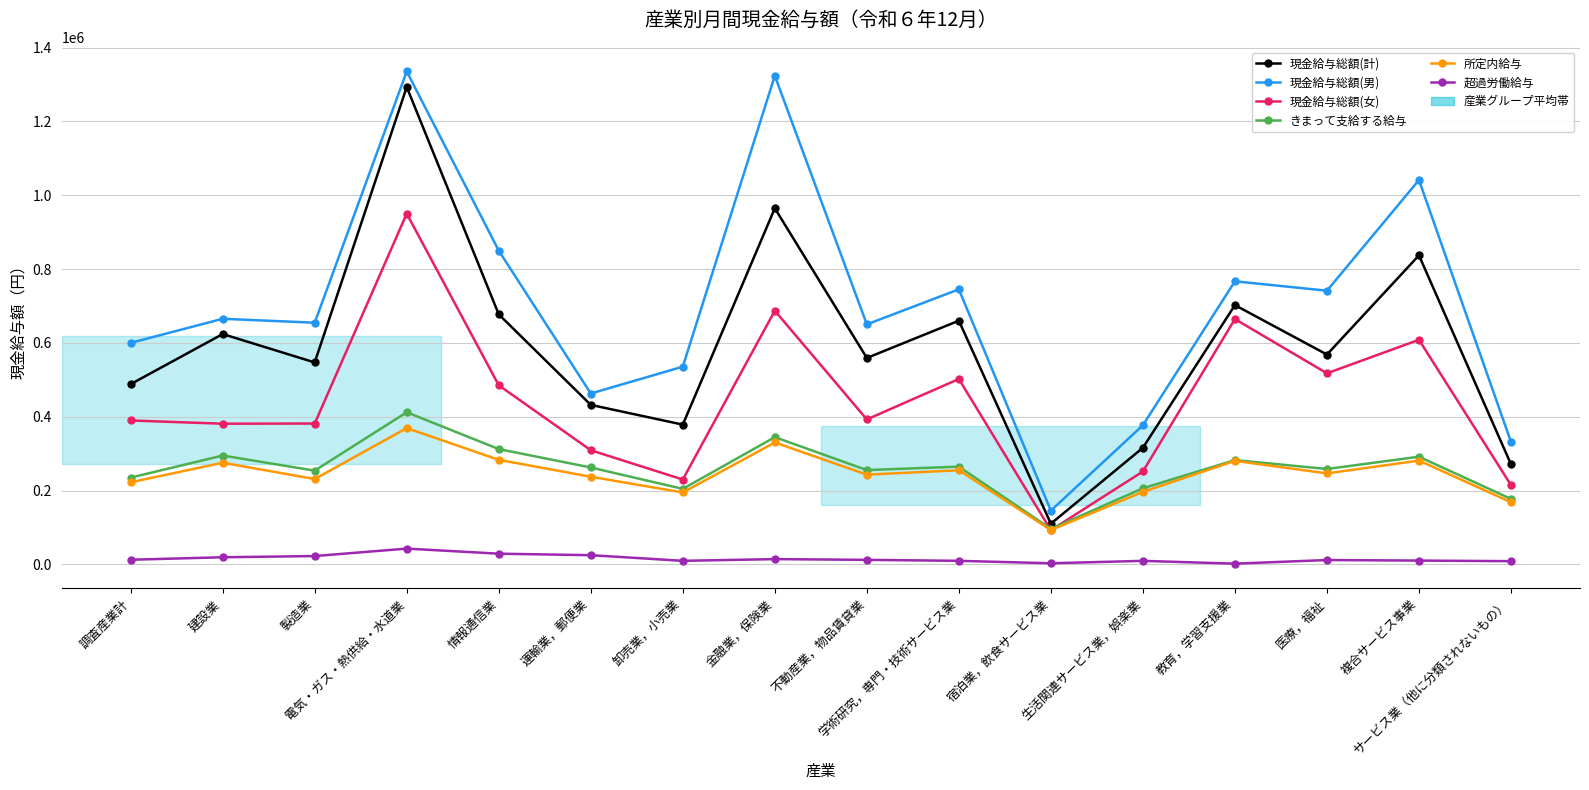

Which series has the widest spread of values?

現金給与総額(男)